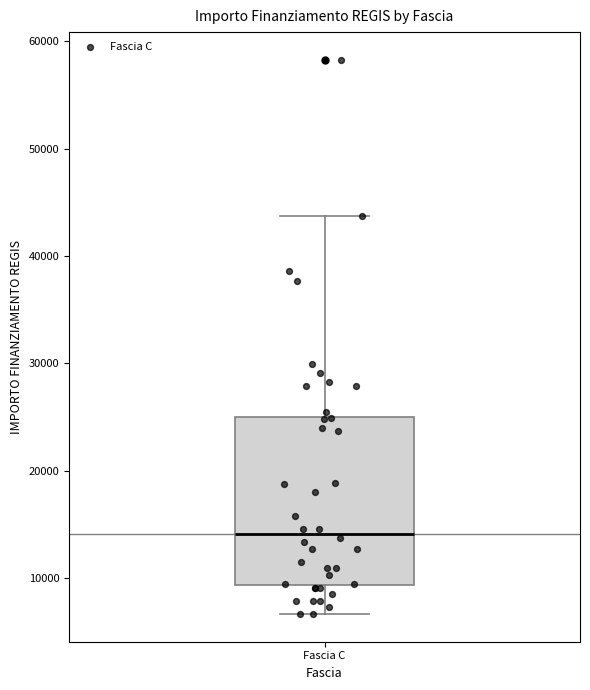

Where is the lower edge of the box for Fascia C on the y-axis? The values are not printed on the chart, so give them approximately, as read against the axis.

9000